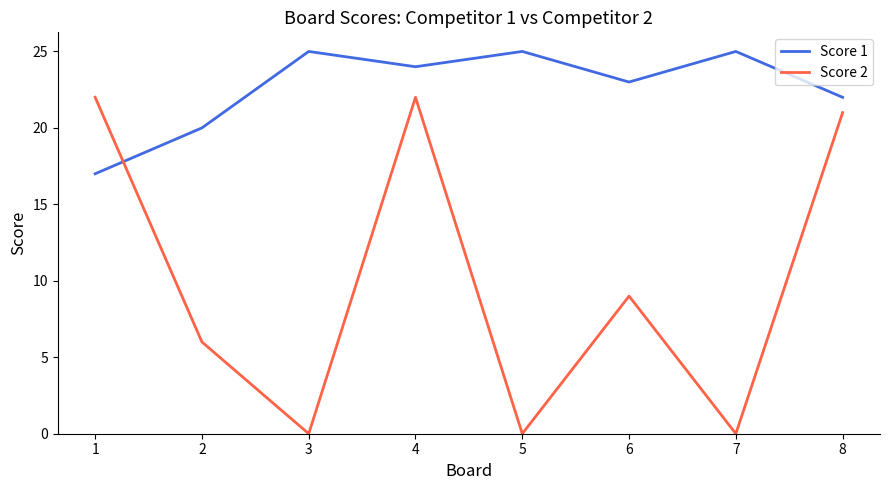

True or false: Score 2 has more than 2 interior local peaks.

False